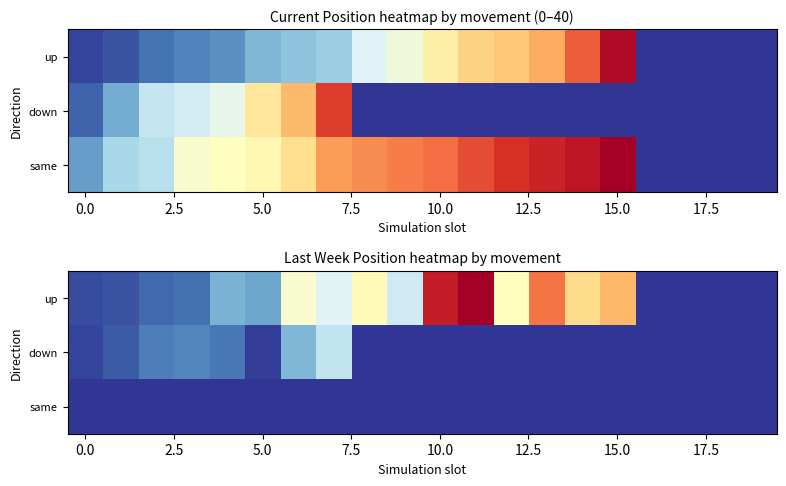

At which category is the sum across all series the highest?

11